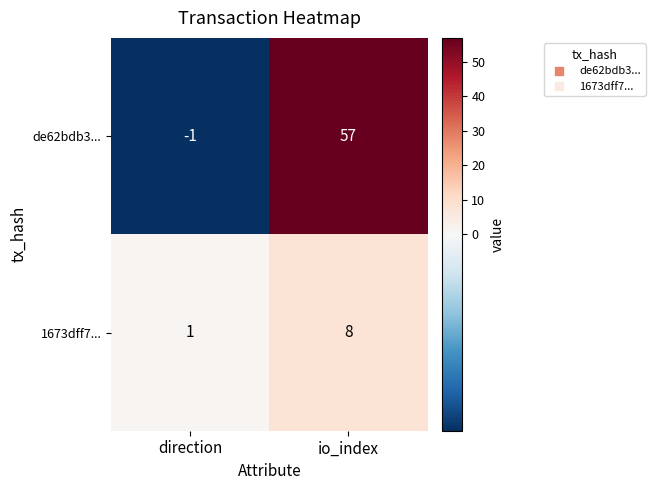

What value does the de62bdb3... series have at io_index, to the nearest 5?

55